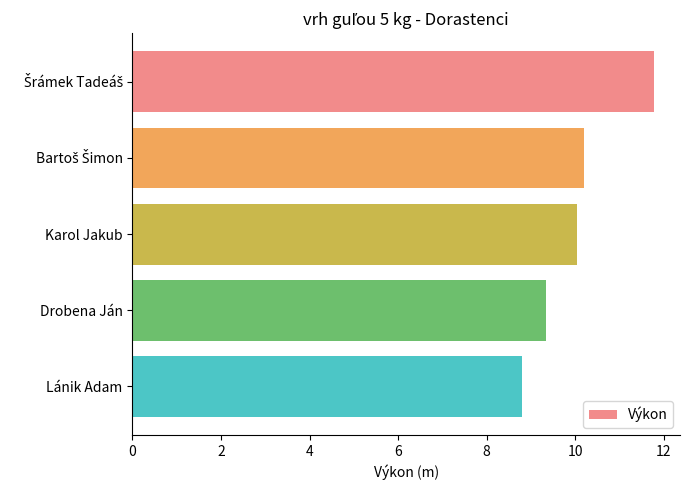

At which category does the chart reach its minimum across all series?

Lánik Adam